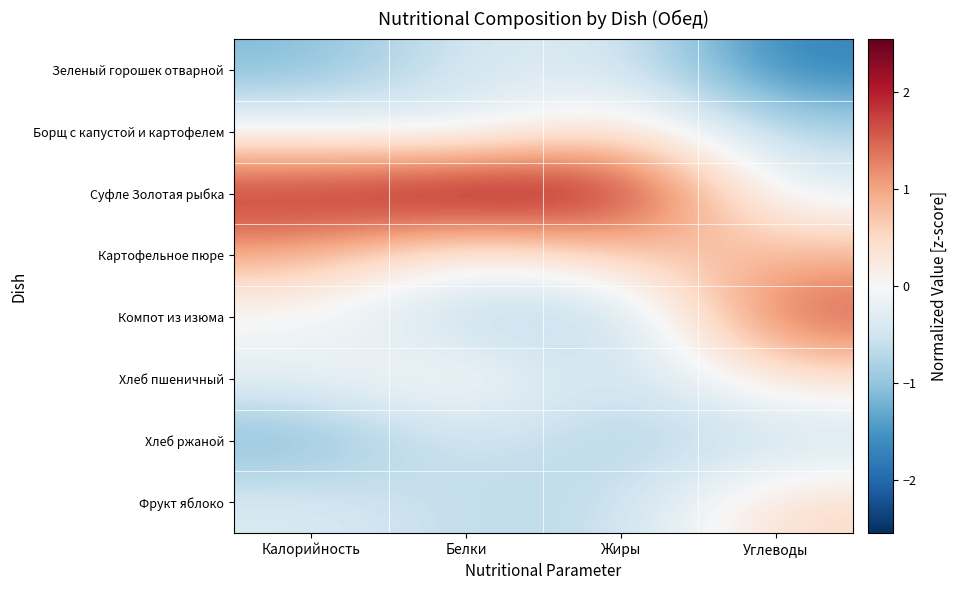

What is the maximum value shown in the chart?

2.5